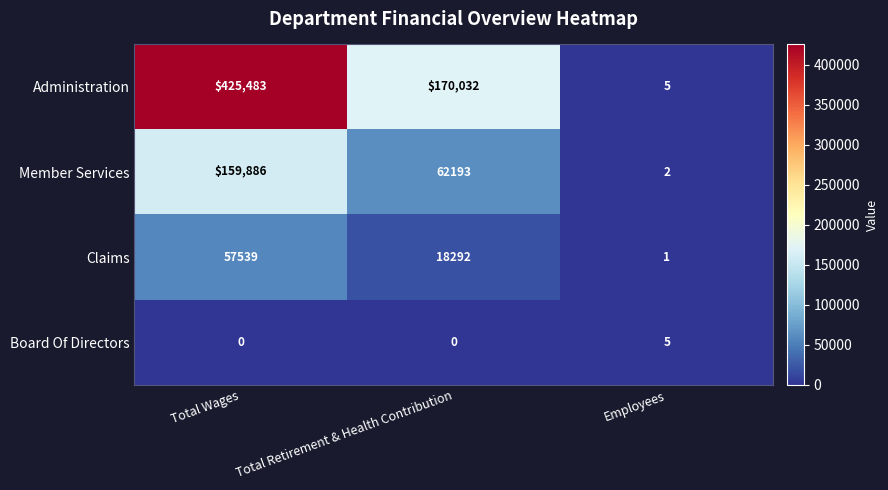

Which series has the largest total across all categories?

Administration